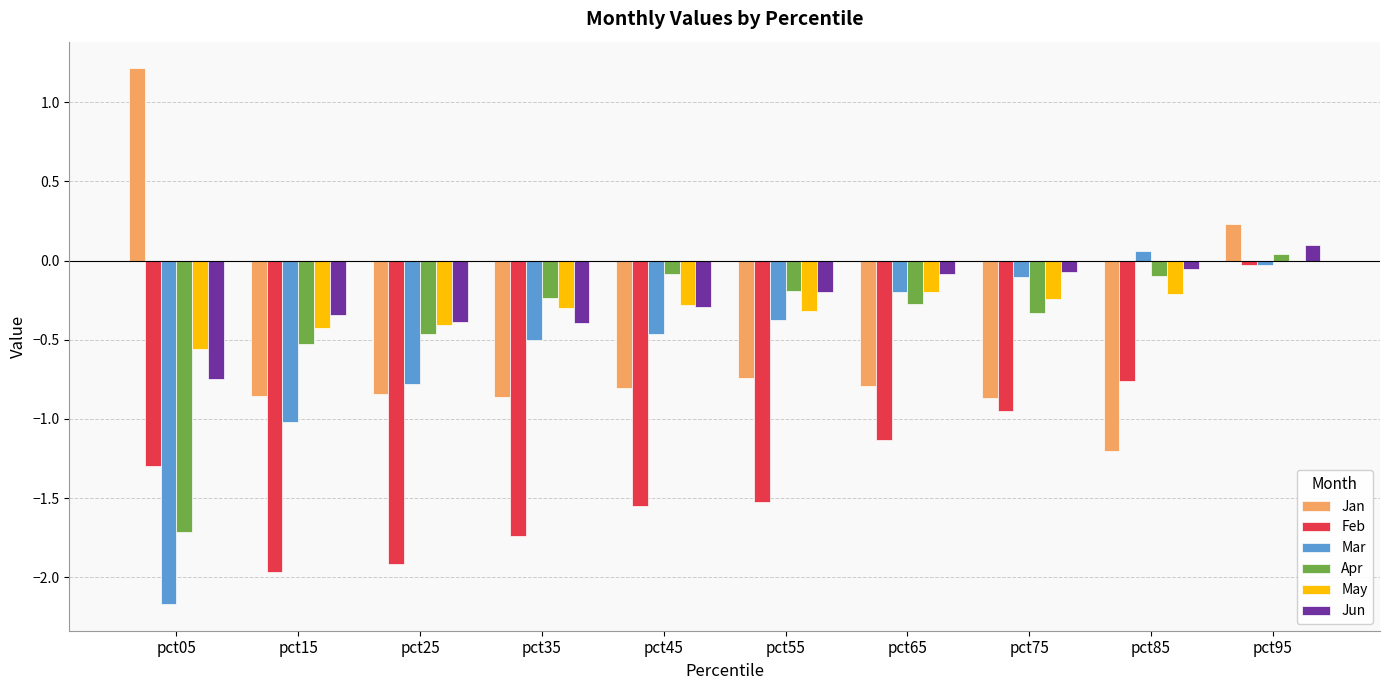

Which series changed the most between pct05 and pct35?

Jan